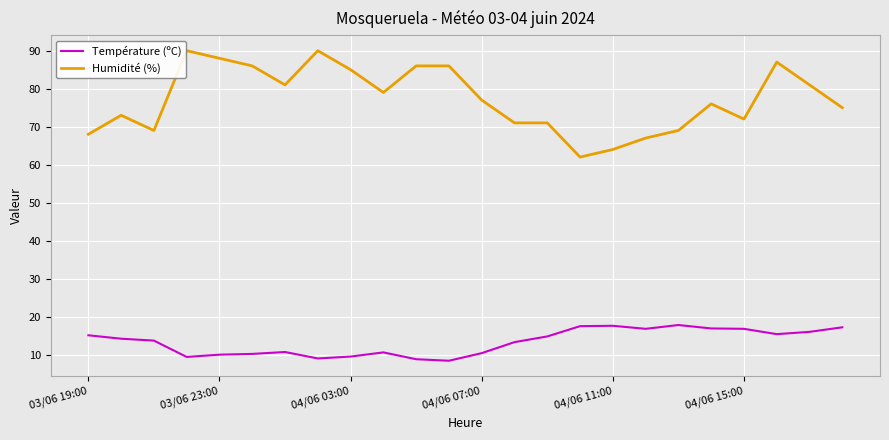

Which series has the widest spread of values?

Humidité (%)